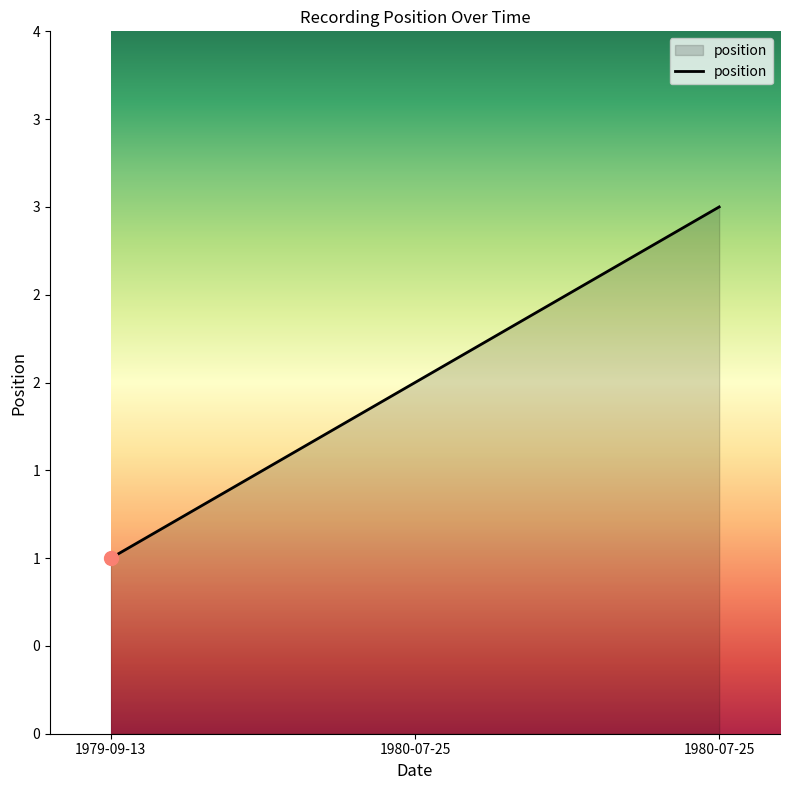

Does the chart display data point markers on the line(s)?

No